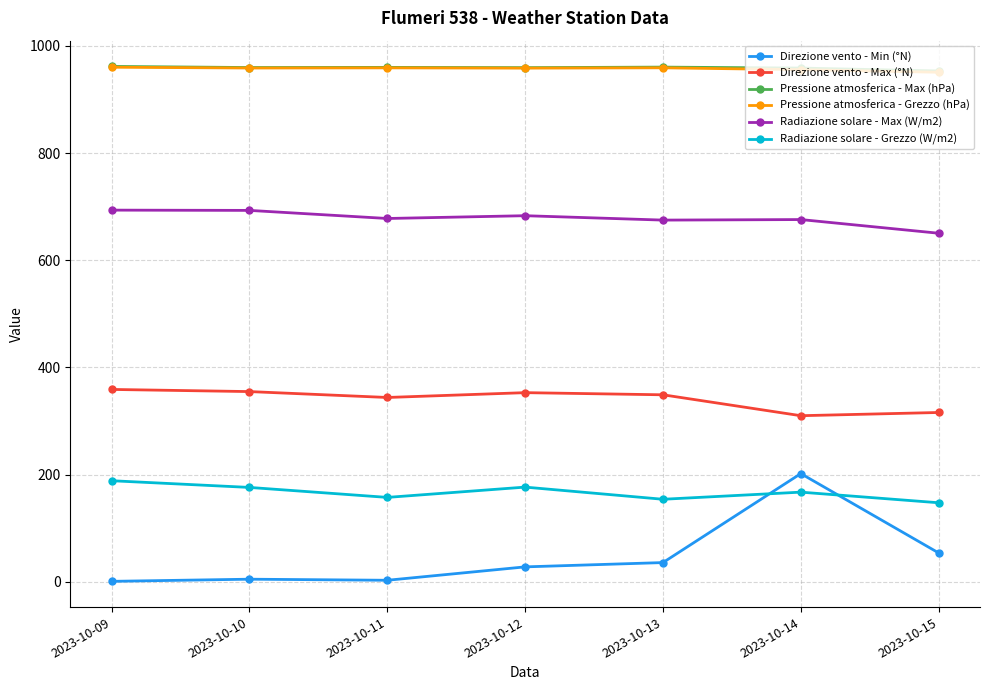

Is the value of Radiazione solare - Grezzo (W/m2) at 2023-10-10 greater than the value of Direzione vento - Max (°N) at 2023-10-10?

No